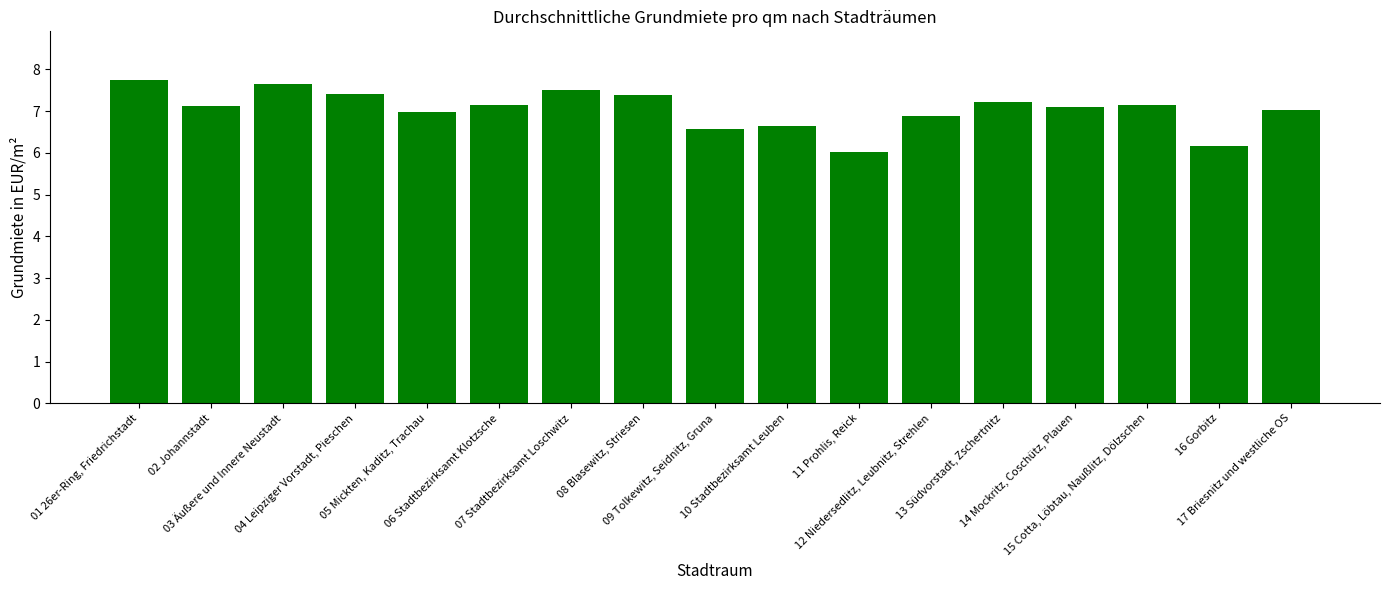

What is the sum of all values?

119.8